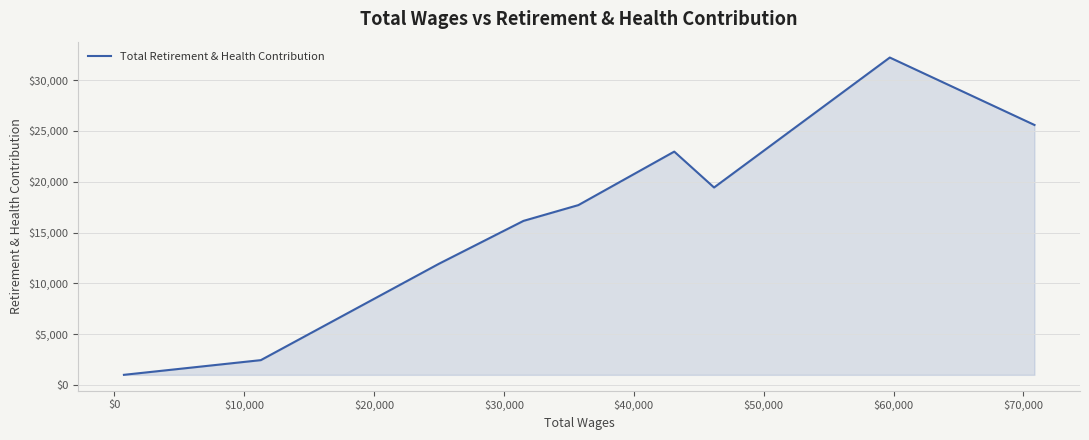

What is the maximum value shown in the chart?

32217